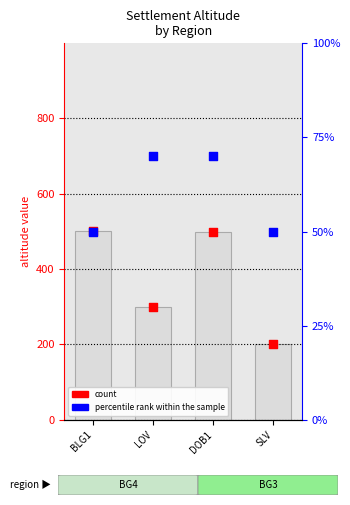

Which series reaches the minimum Y coordinate?

percentile rank within the sample